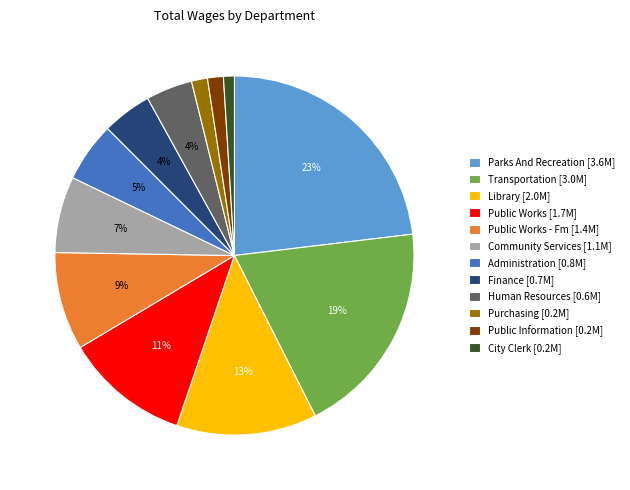

To the nearest percent, what is the difference between the largest and smallest slice percentages?

22%